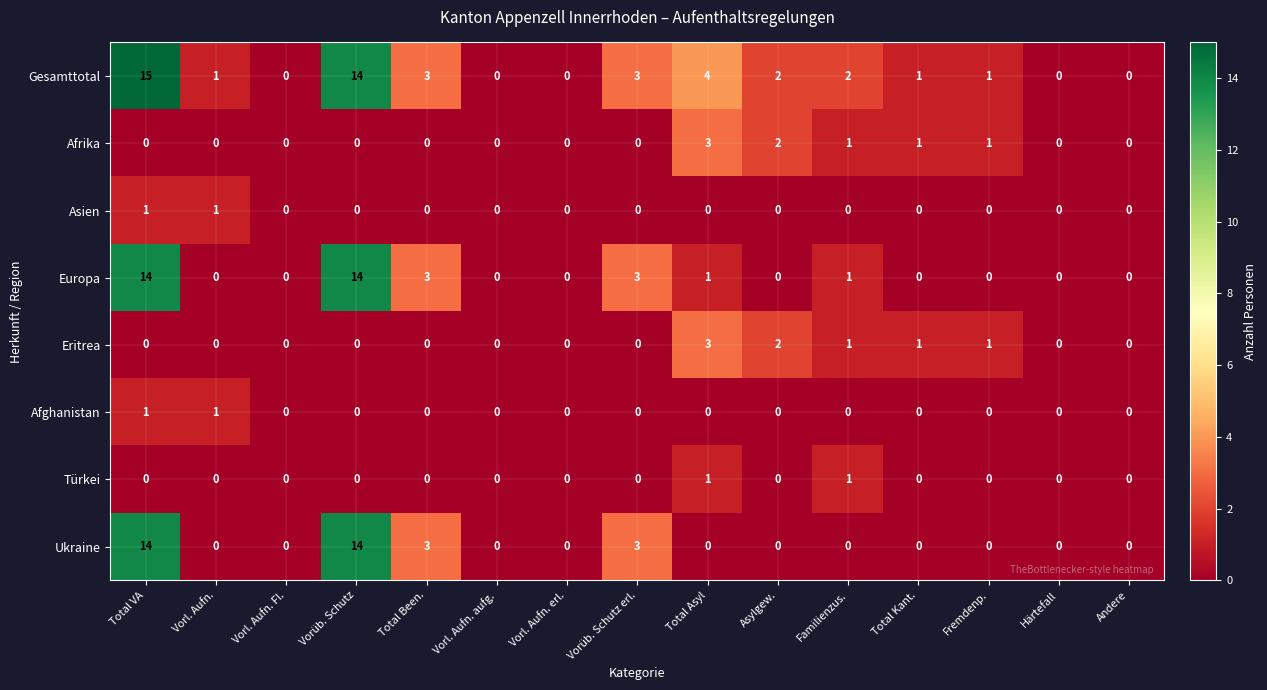

True or false: Afghanistan has a value of 0 at Total Kant..

True